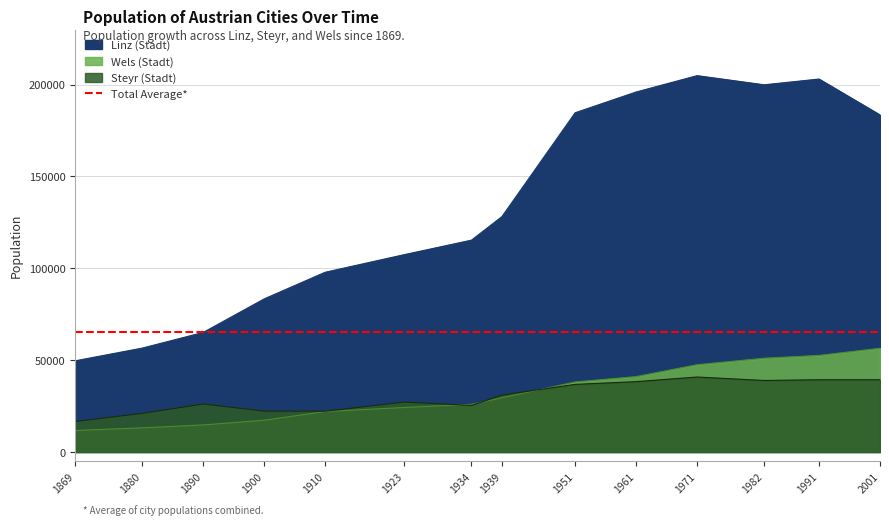

What is the maximum value shown in the chart?

204889